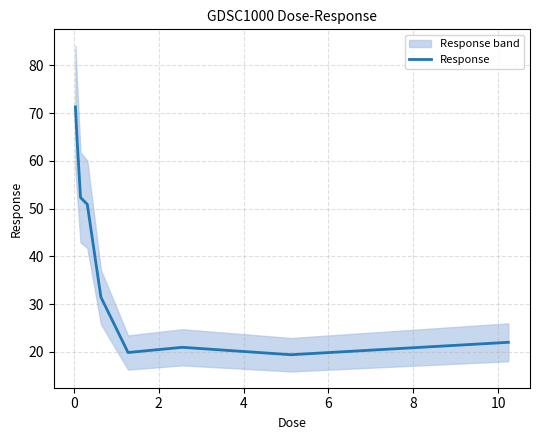

What is the highest value of the Response series?

71.3